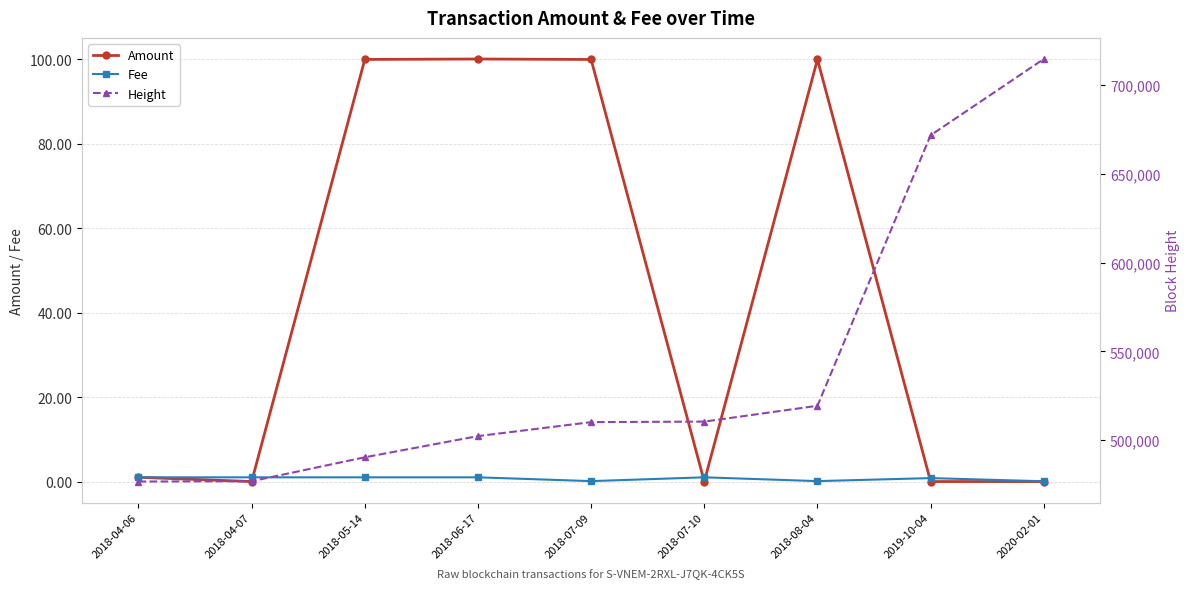

What is the value of the Fee point at the 4th from the left?

1.0